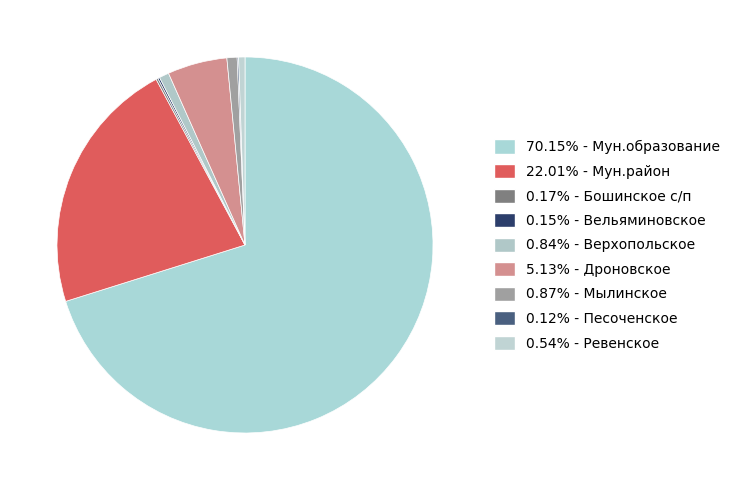

What is the largest slice in the pie chart?

Мун.образование